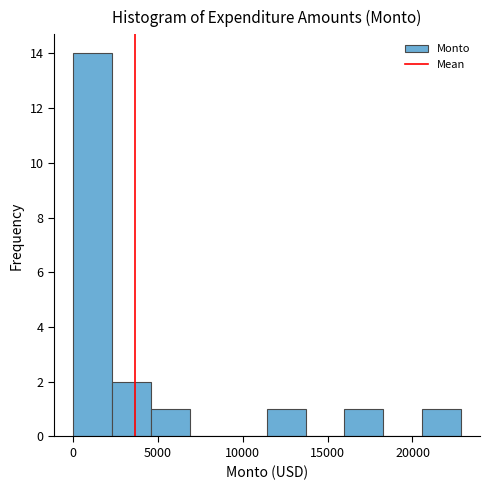

Over which range of the x-axis is the bar tallest?

0 to 2500